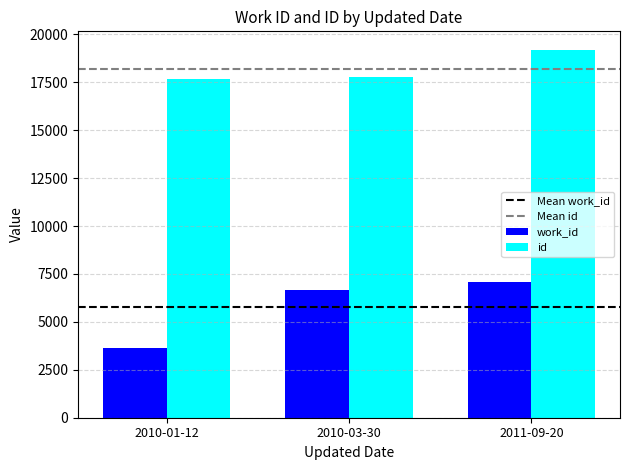

Is the value of work_id at 2010-01-12 greater than the value of id at 2010-03-30?

No